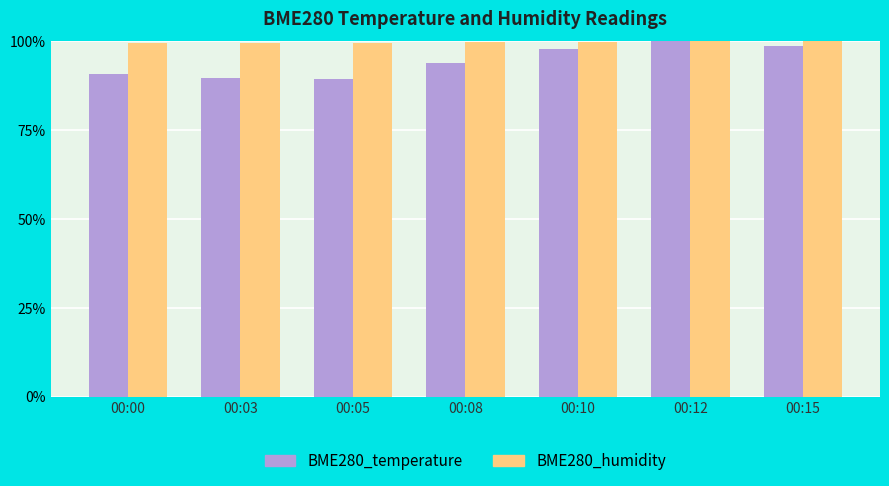

Reading right to left, transcribe all the data shown in this chart.

BME280_temperature: 1.0	1.0	1.0	0.9	0.9	0.9	0.9
BME280_humidity: 1.0	1.0	1.0	1.0	1.0	1.0	1.0